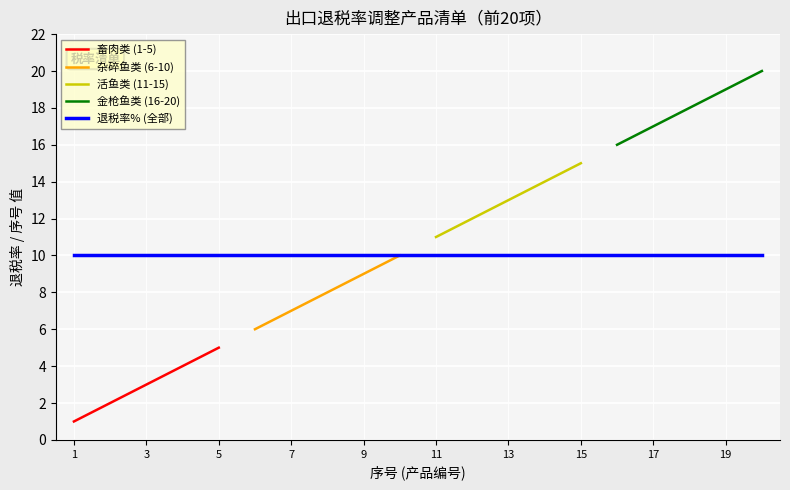

True or false: 调整后退税率(%) has a value of 14 at 6.

False